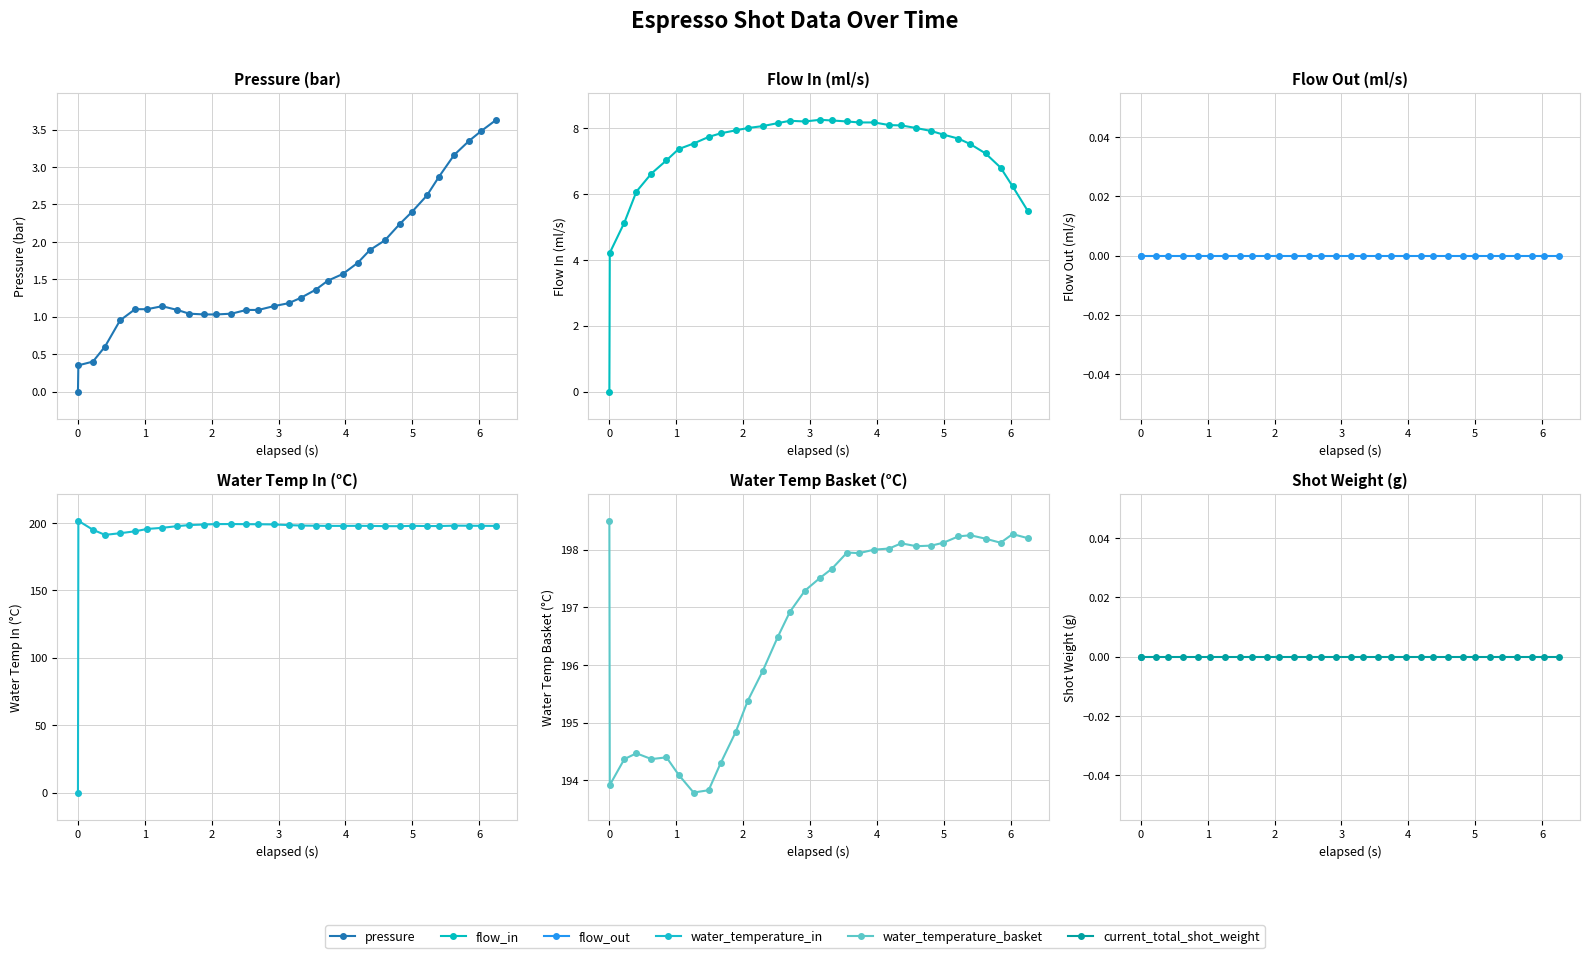

Does the chart have visible grid lines?

Yes